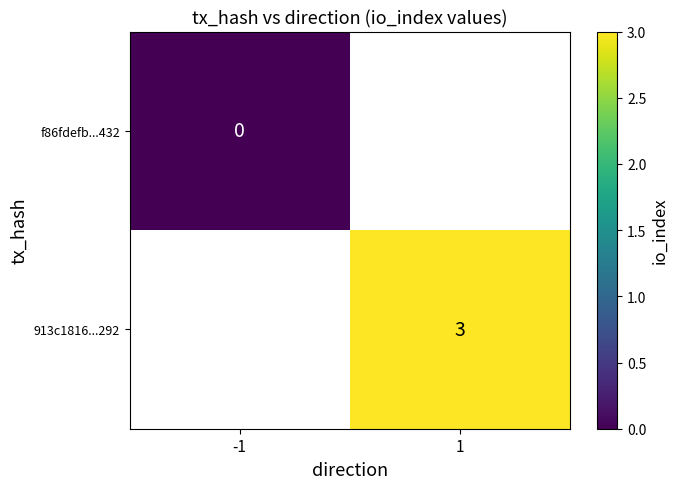

The value of 913c1816...292 at 1 is 3. True or false?

True